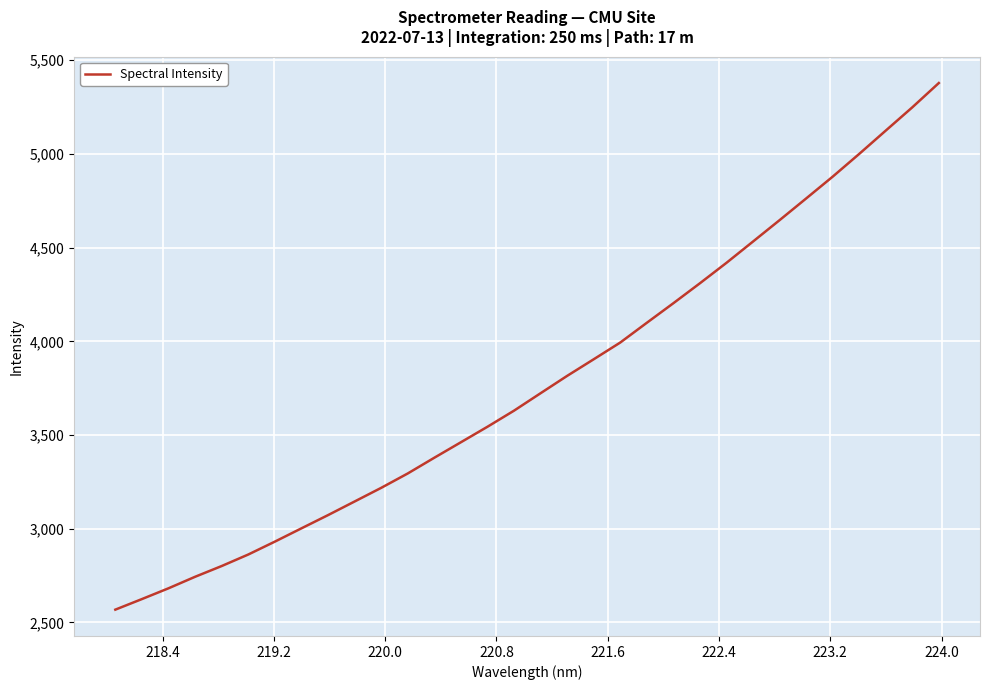

What is the sum of all values?

121010.1